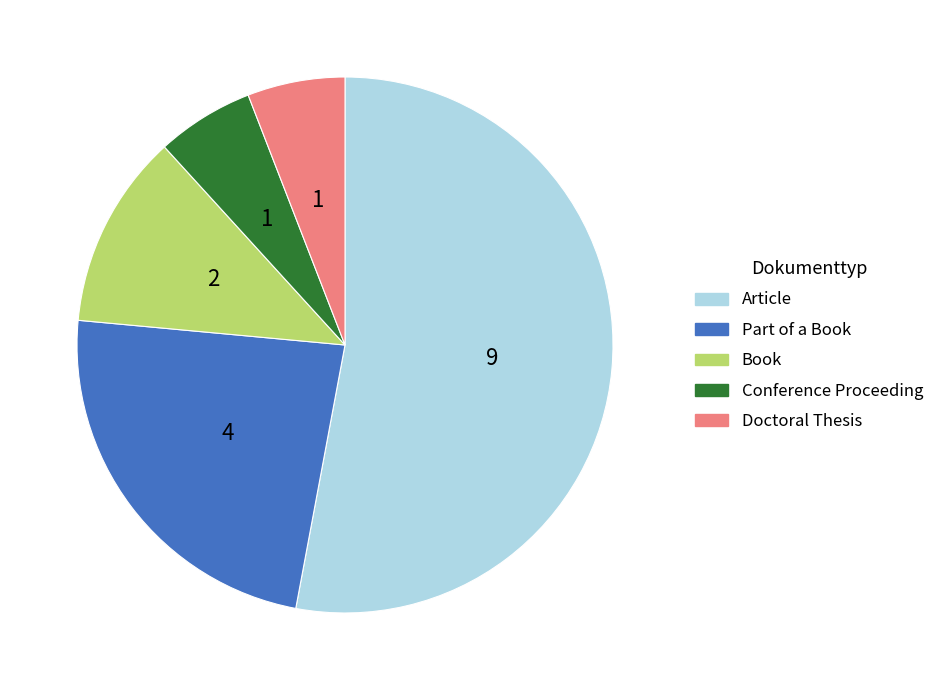

What is the largest slice in the pie chart?

Article